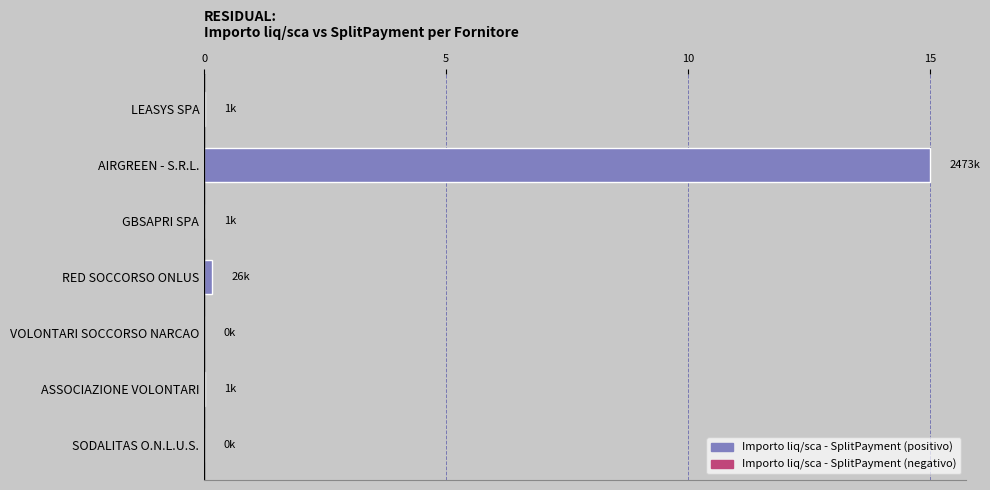

What is the average value?

2.2